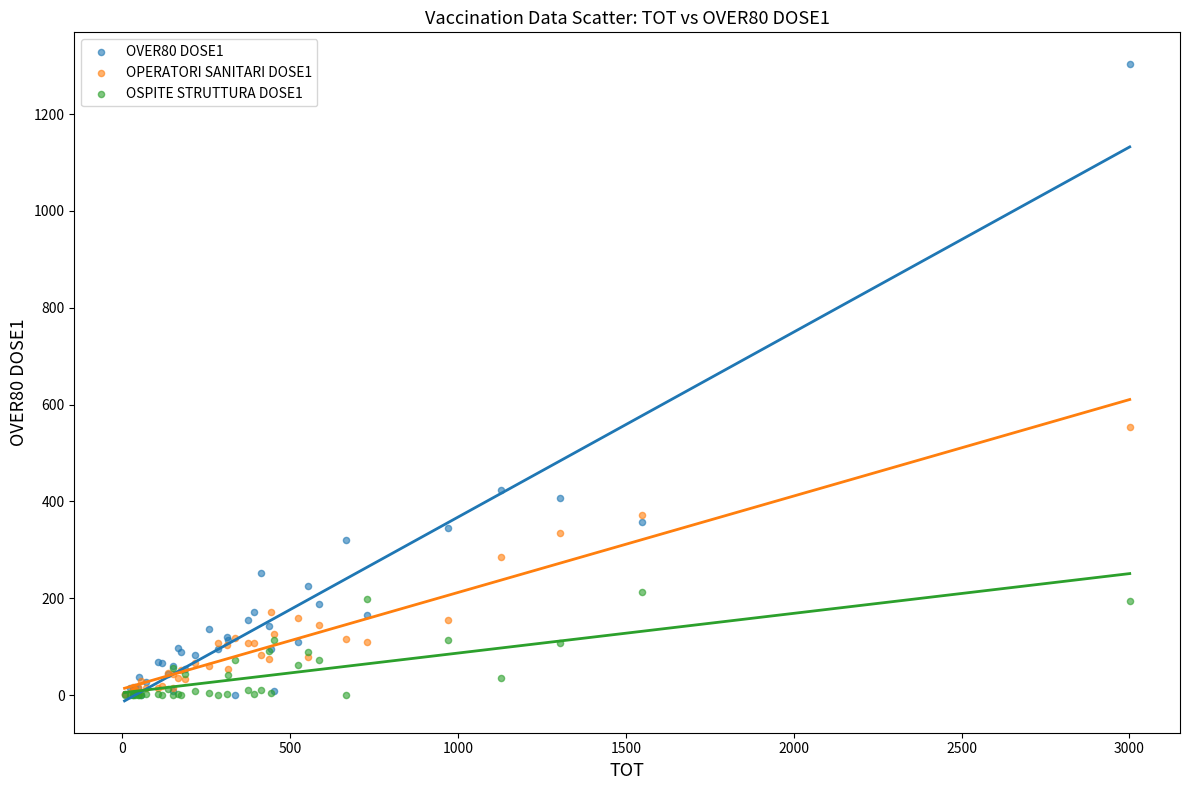

Across all series, what Y value is closest to 651?

554